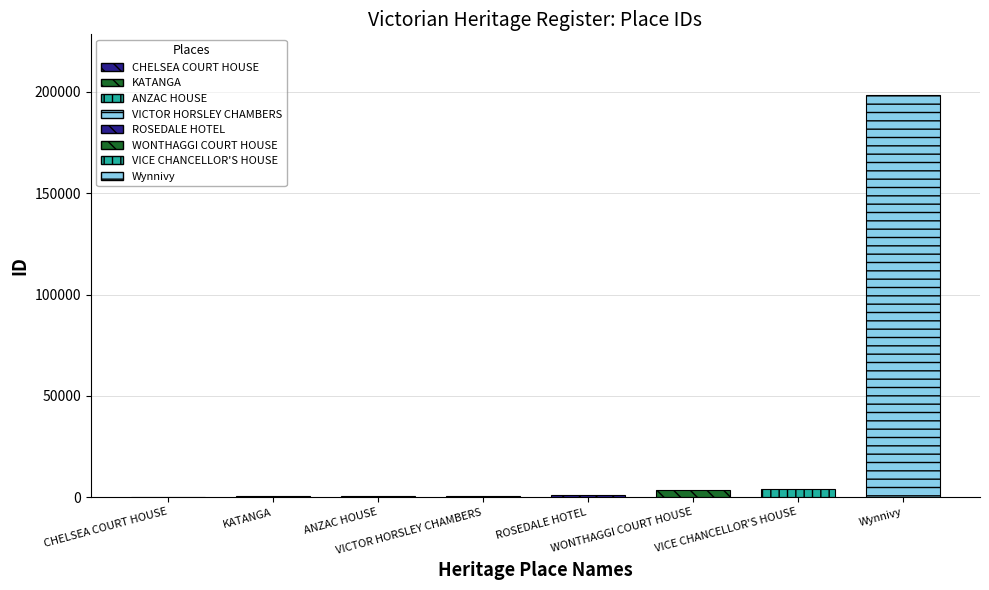

Where does the data first go above 996?

WONTHAGGI COURT HOUSE